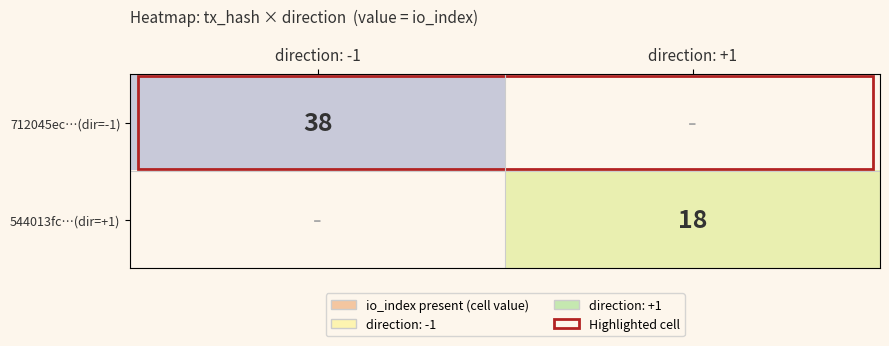

The value of 712045ec…(dir=-1) at direction: -1 is 38. True or false?

True